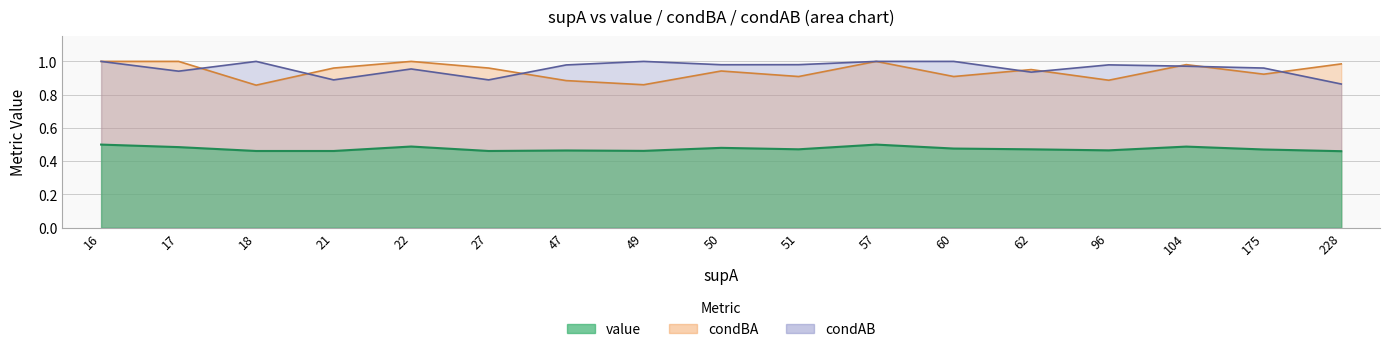

True or false: value has more than 0 points higher than both neighbors.

True